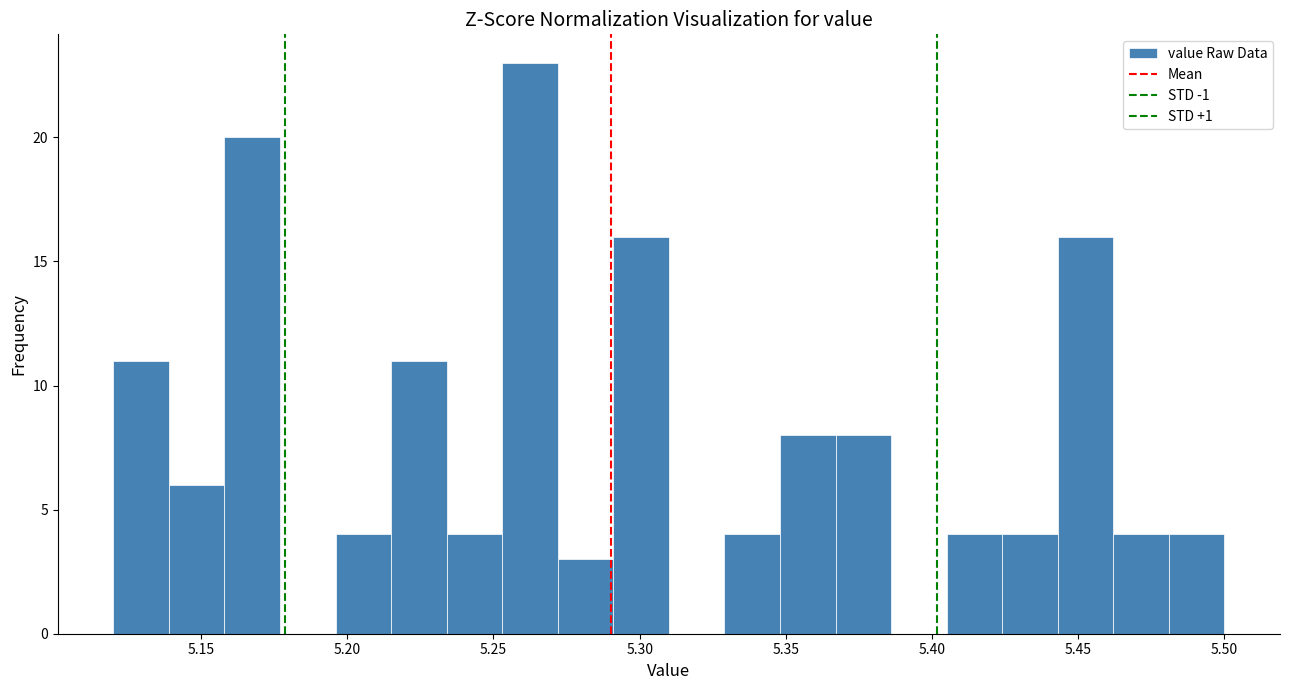

Read against the x-axis, roughly where is the centre of the tallest bar?

5.265